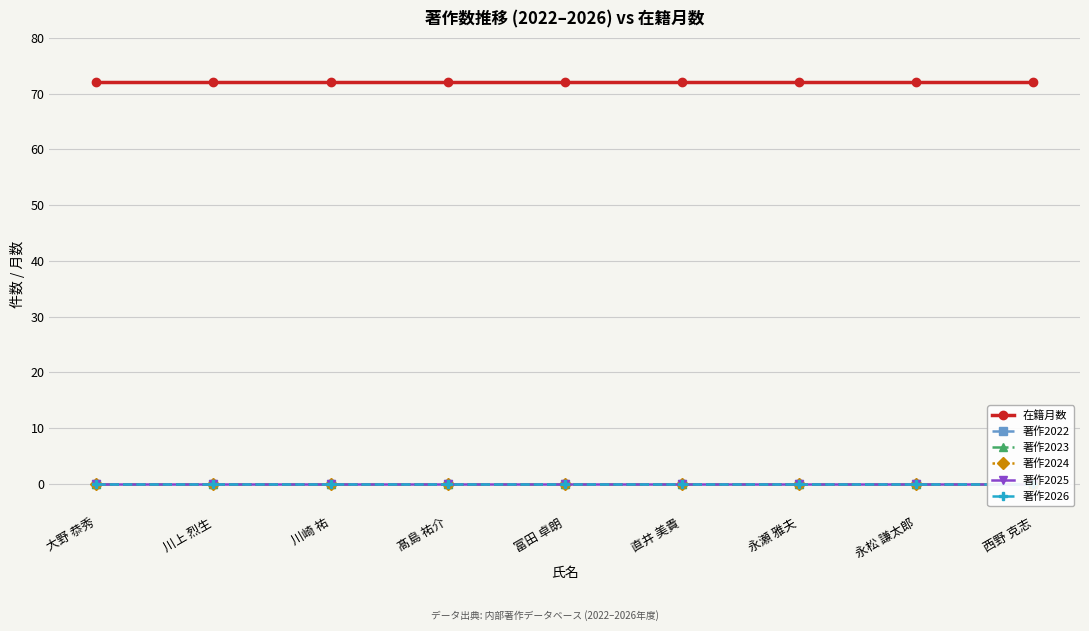

How many lines are shown in the chart?

6